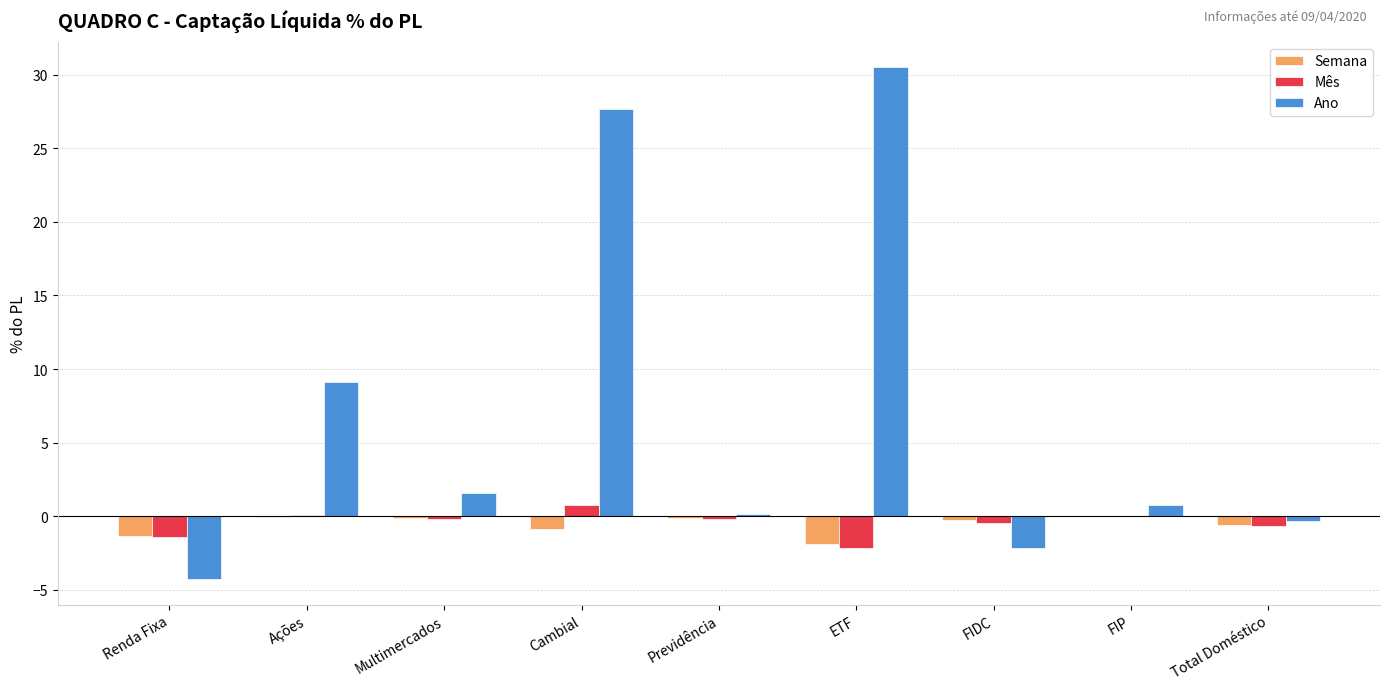

Count the number of categories in the chart.

9